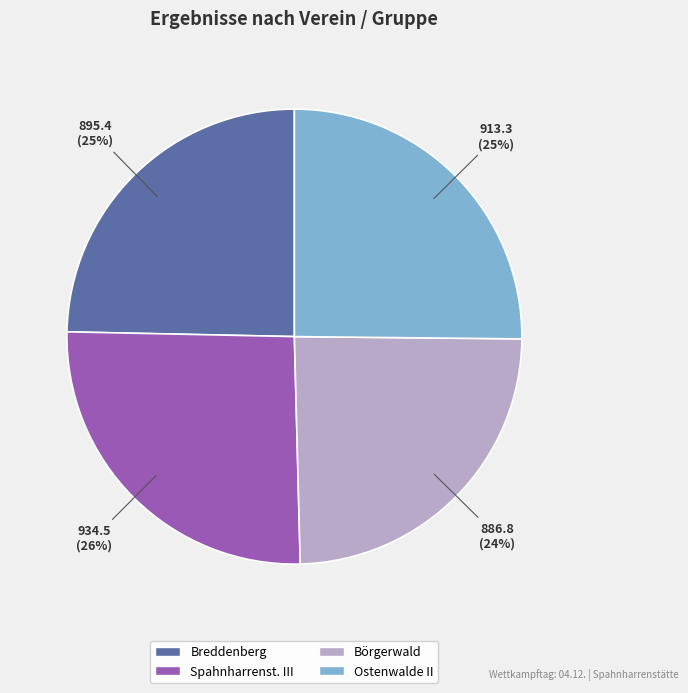

Between Spahnharrenst. III and Ostenwalde II, which is larger?

Spahnharrenst. III